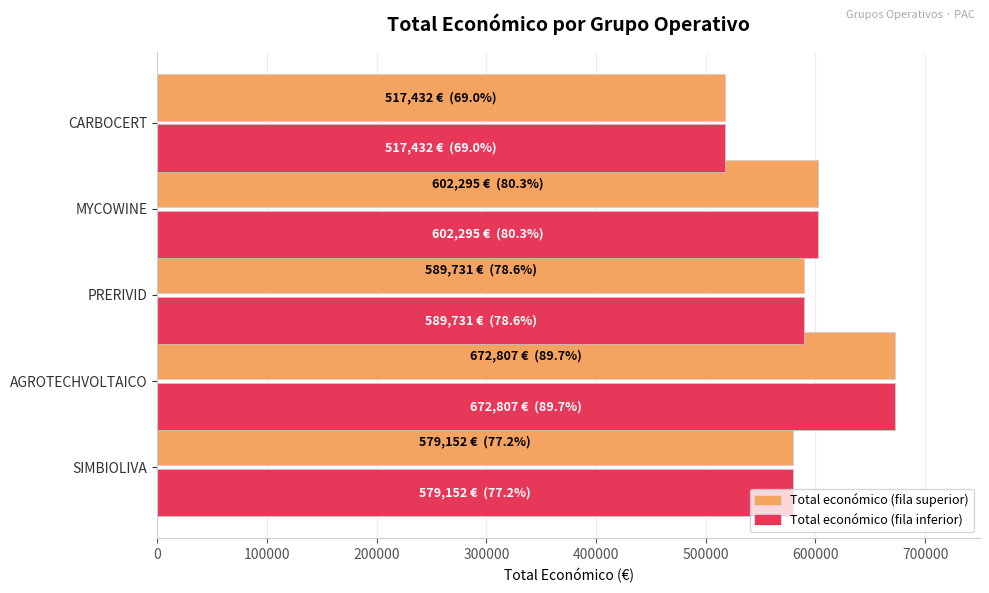

At which category does the chart reach its peak across all series?

AGROTECHVOLTAICO